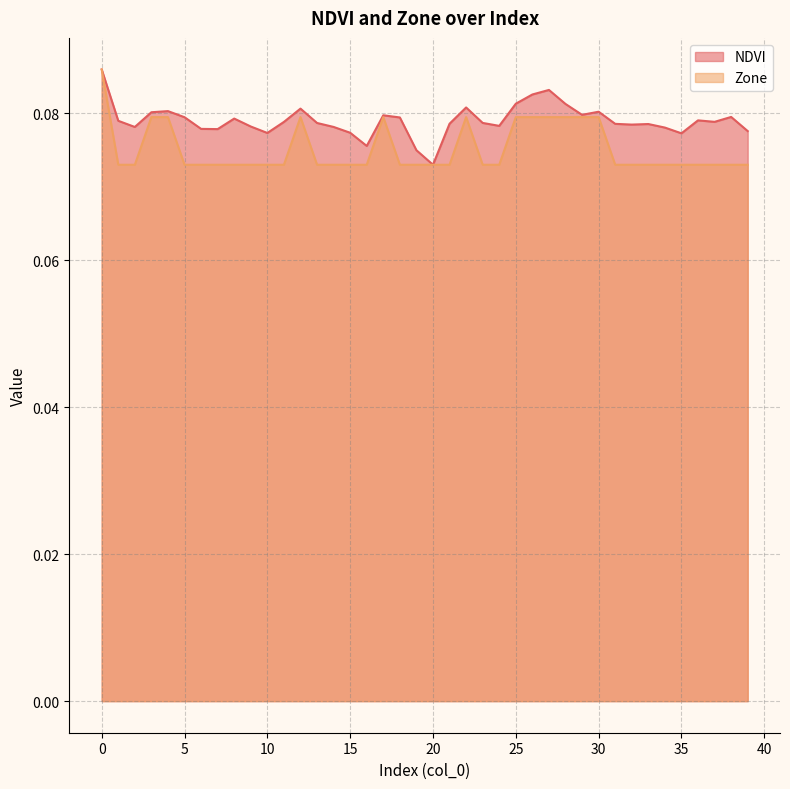

Which label corresponds to the smallest value in the chart?

20